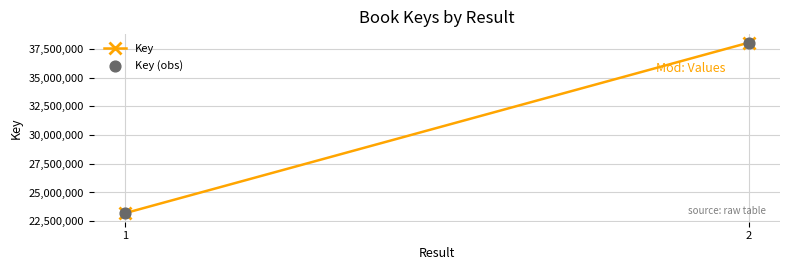

What is the average Y value?

30629097